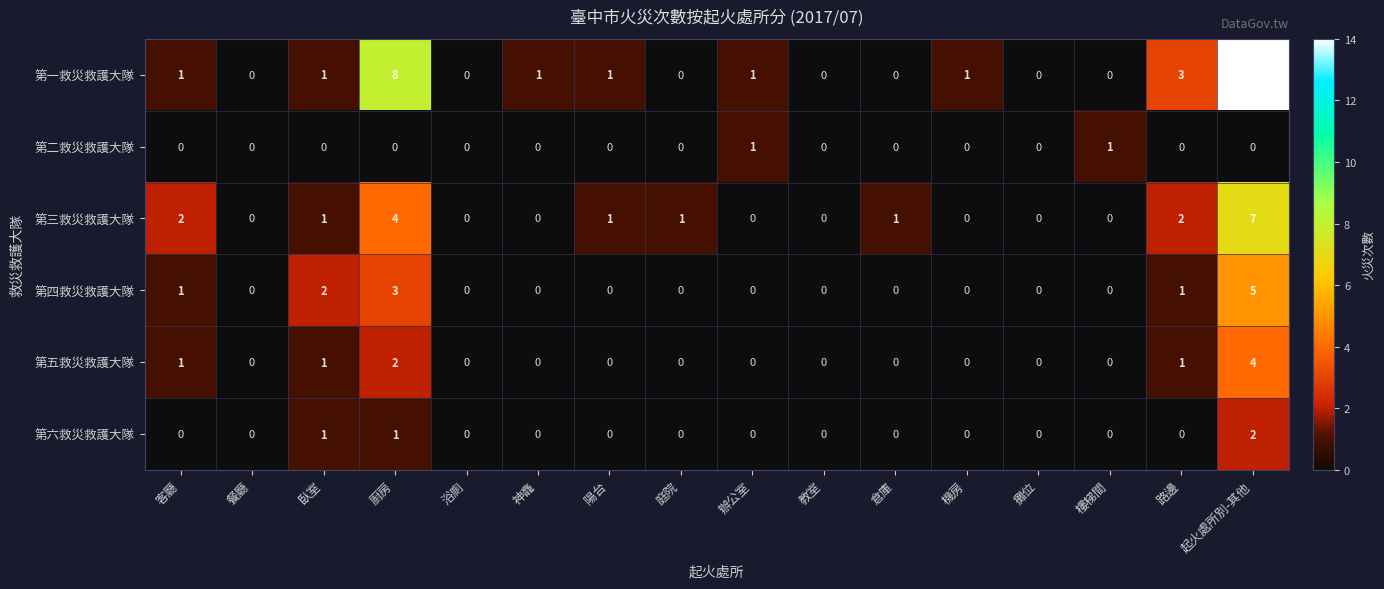

What is the sum of all 第六救災救護大隊 values?

4